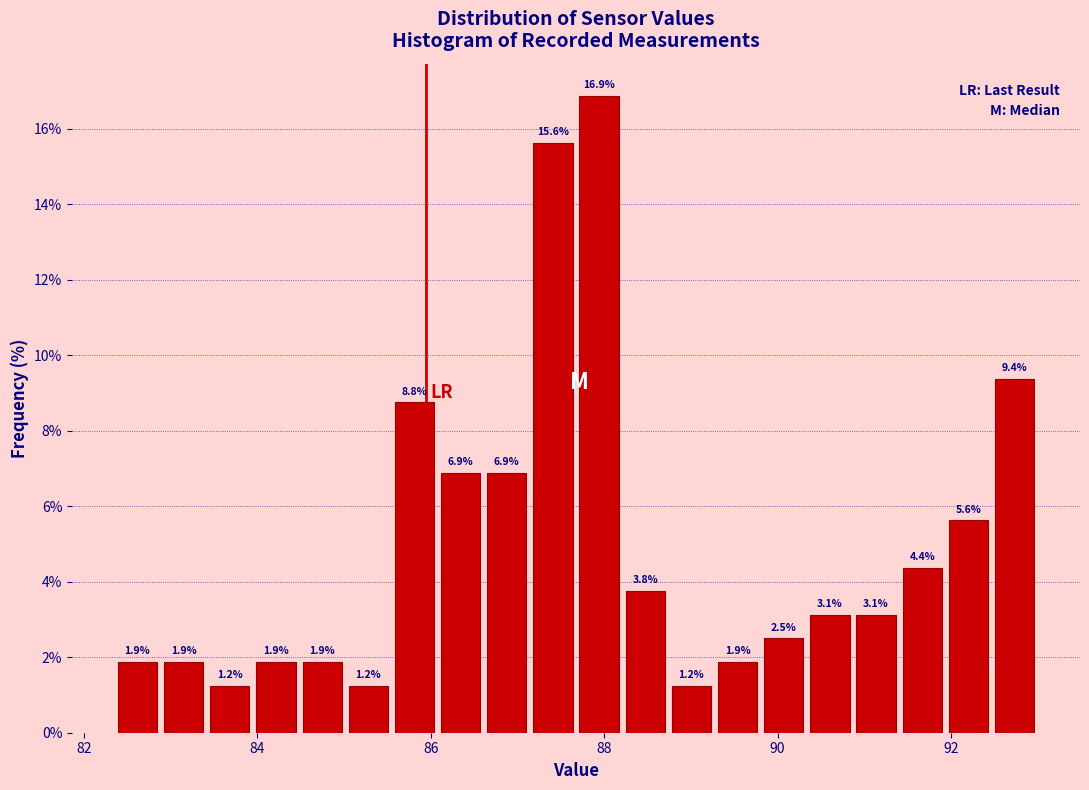

Around what value on the x-axis is the tallest bar? Give the approximate position of its centre, as read against the axis.

88.0